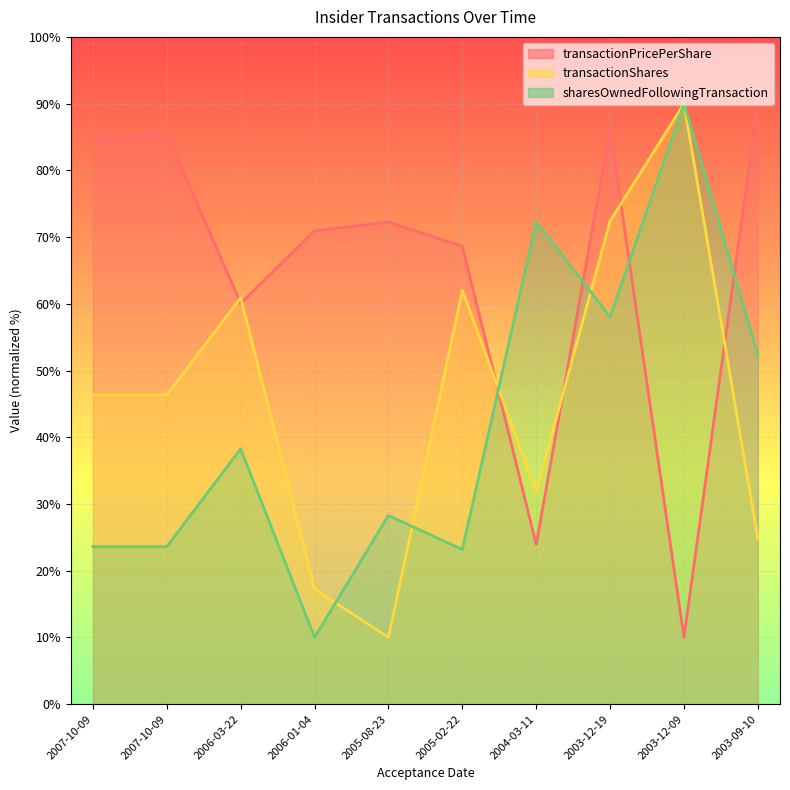

What is the label of the 7th point from the left?

2004-03-11